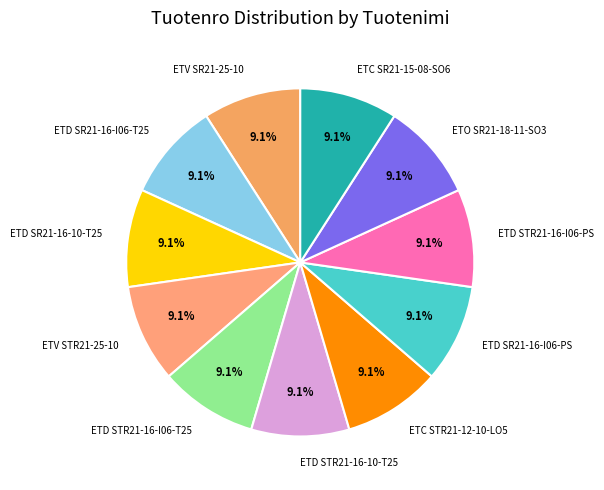

The ETV SR21-25-10 slice represents 15% of the pie. True or false?

False